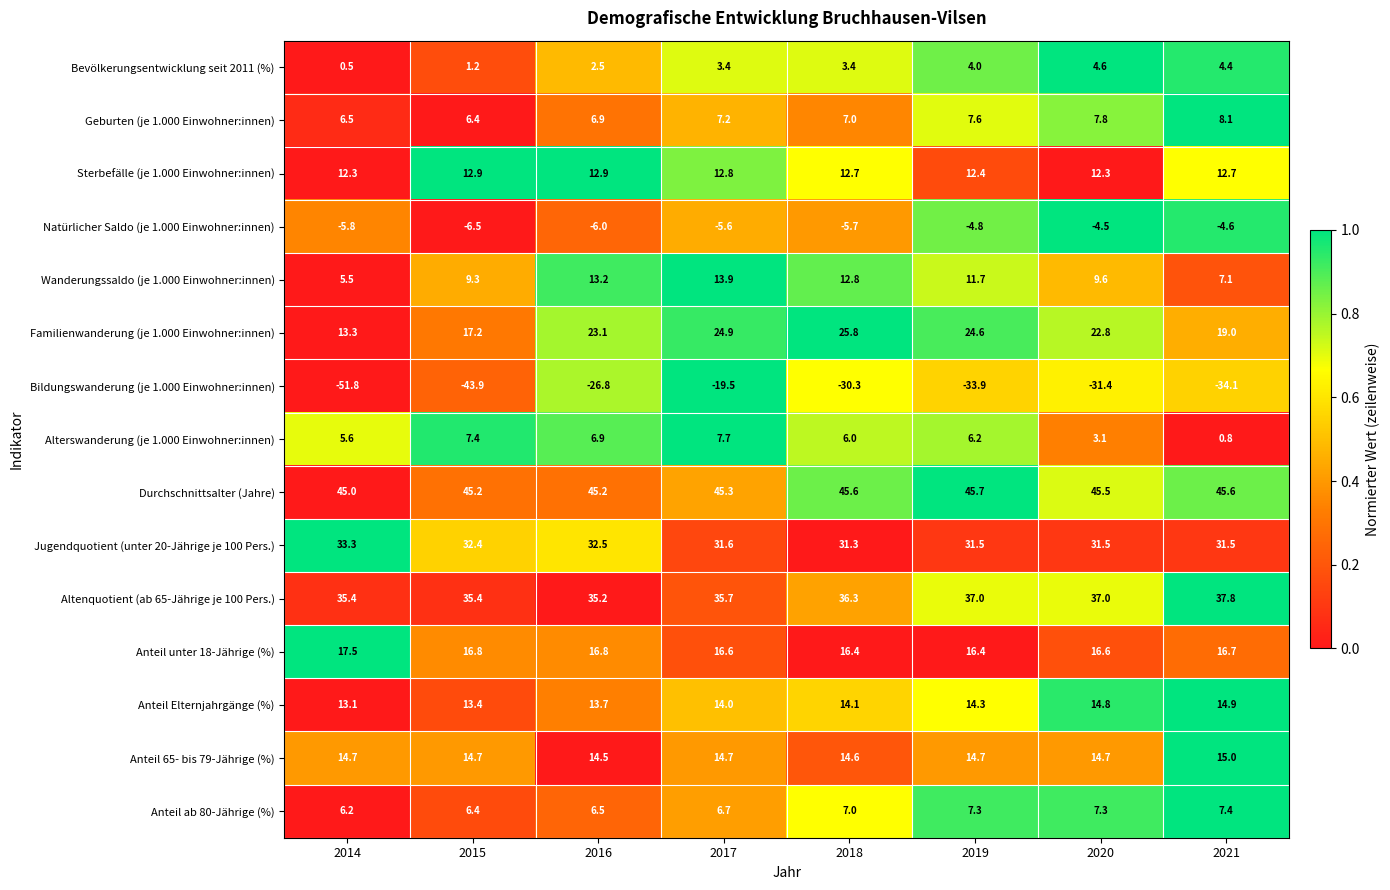

The value of Familienwanderung (je 1.000 Einwohner:innen) at 2019 is 5.0. True or false?

False